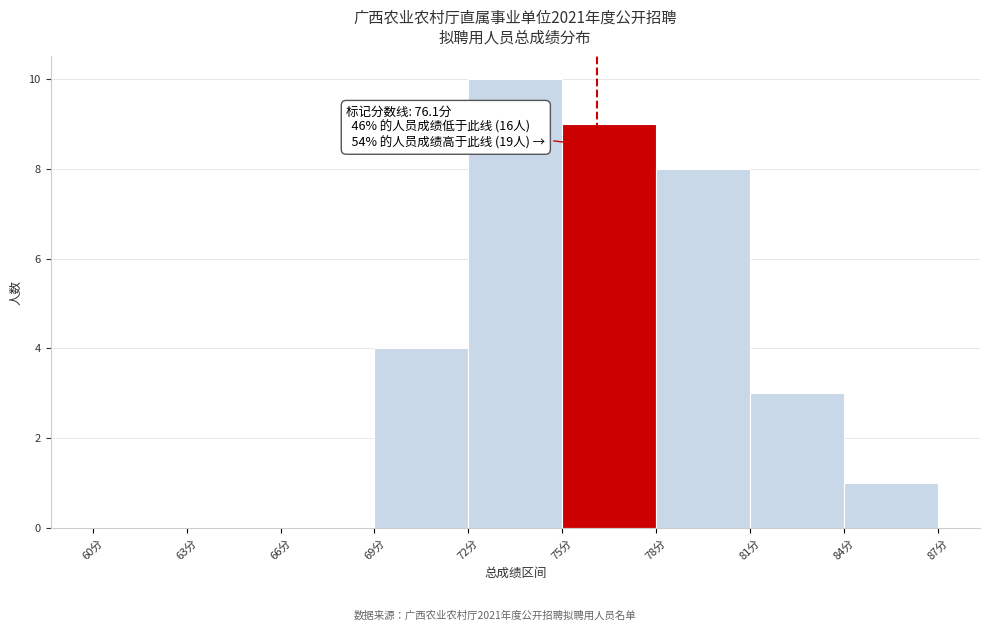

Which range on the x-axis has the tallest bar?

72 to 75